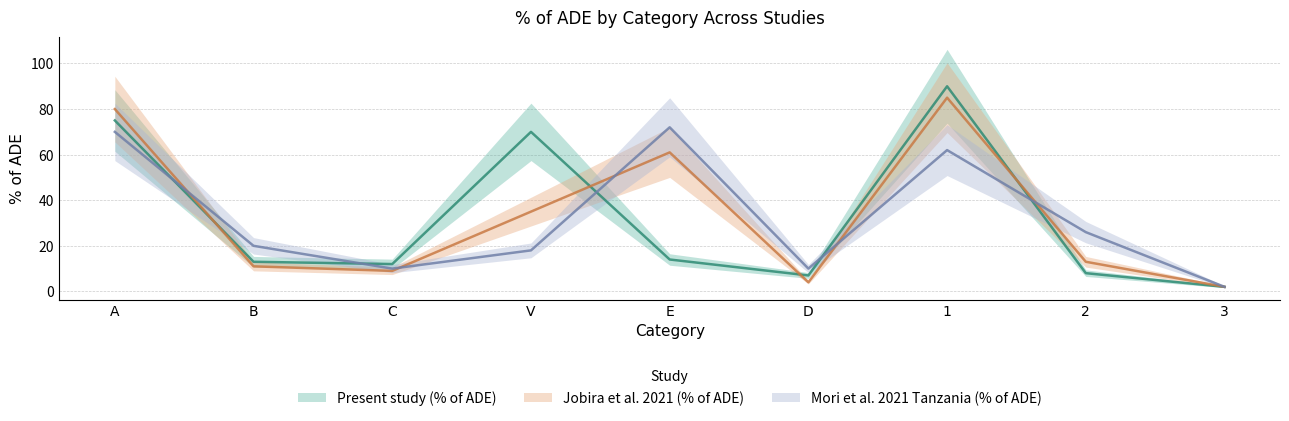

The value of Mori et al. 2021 Tanzania (% of ADE) at C is 10. True or false?

True